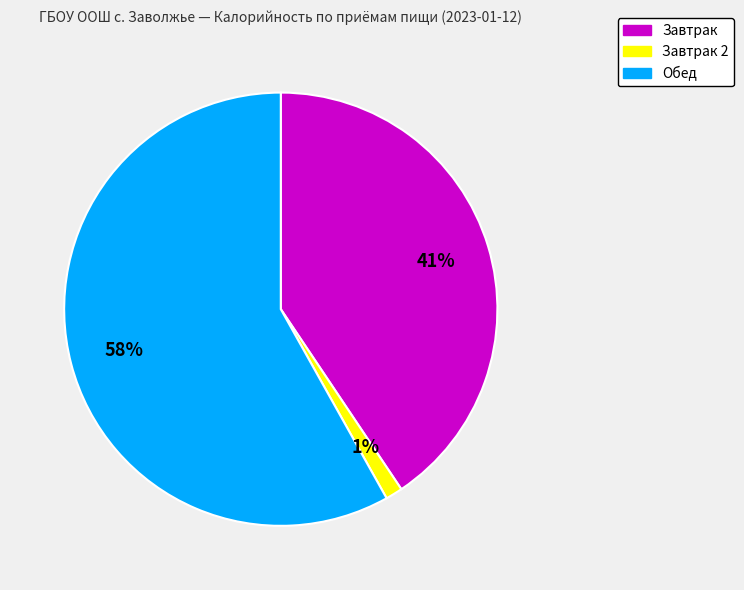

To the nearest percent, what is the average slice percentage?

33%